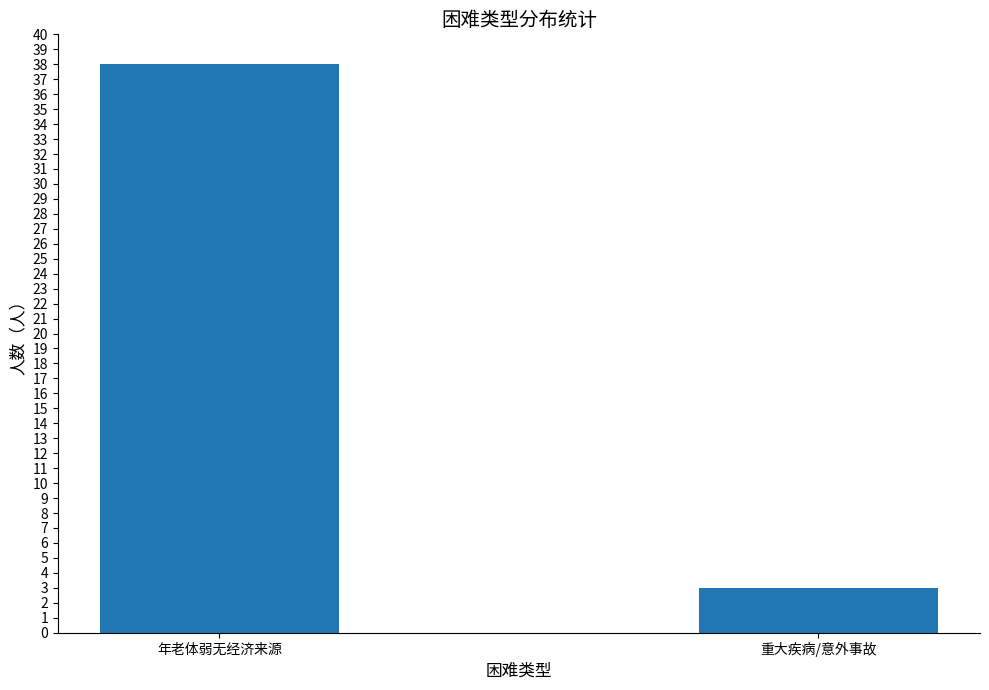

Reading left to right, extract all data points from this chart.

年老体弱无经济来源=38	重大疾病/意外事故=3